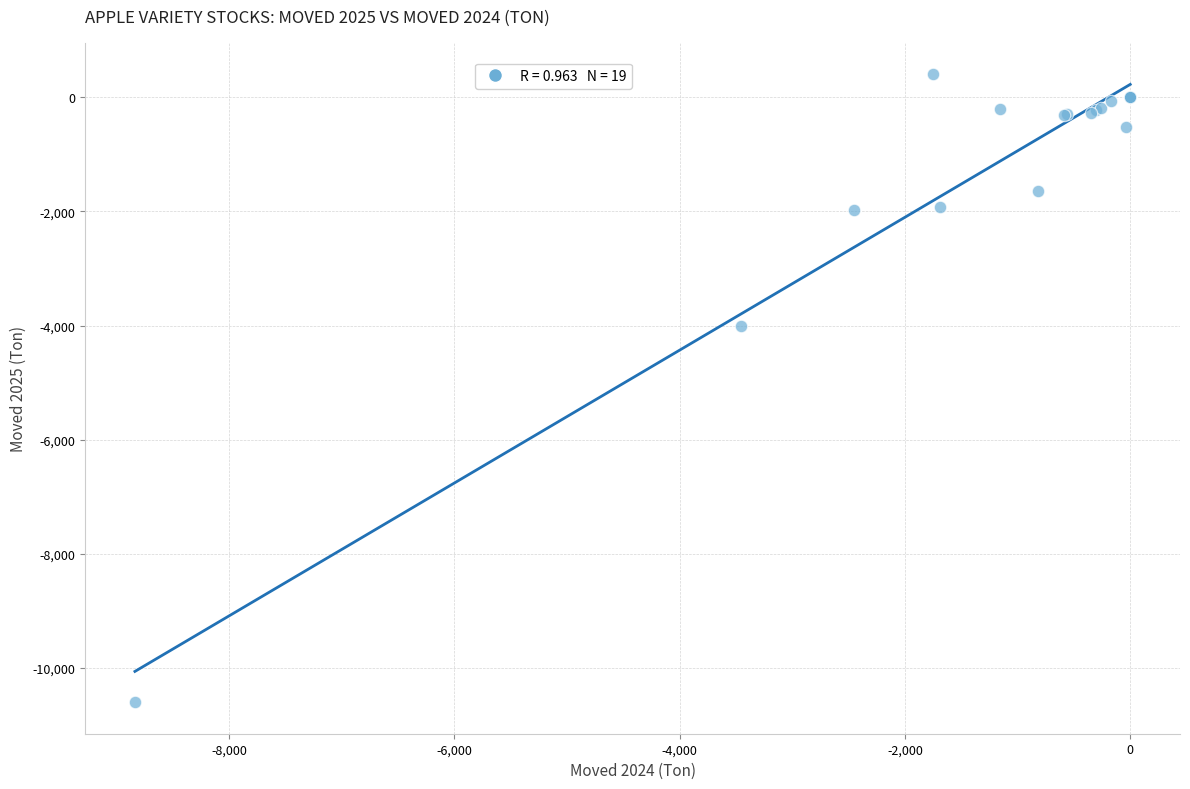

What Y value in the scatter plot is closest to -5097?

-4013